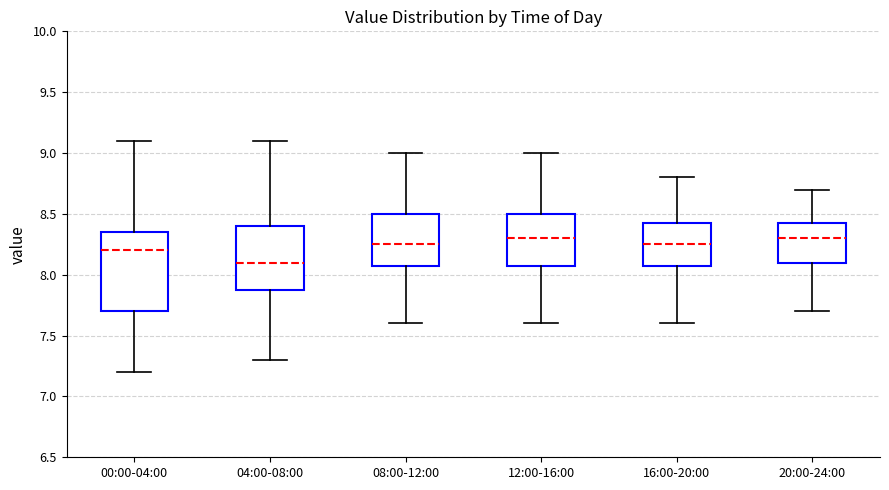

Reading left to right, transcribe this box plot: for each box, give where its median line is, the range the box spans, and where its two whiskers end, as read against the y-axis. The values are not printed on the chart, so give them approximately, as read against the axis.

00:00-04:00: median 8.20, box 7.70 to 8.35, whiskers 7.20 to 9.10
04:00-08:00: median 8.10, box 7.90 to 8.40, whiskers 7.30 to 9.10
08:00-12:00: median 8.25, box 8.10 to 8.50, whiskers 7.60 to 9.00
12:00-16:00: median 8.30, box 8.10 to 8.50, whiskers 7.60 to 9.00
16:00-20:00: median 8.25, box 8.10 to 8.45, whiskers 7.60 to 8.80
20:00-24:00: median 8.30, box 8.10 to 8.45, whiskers 7.70 to 8.70